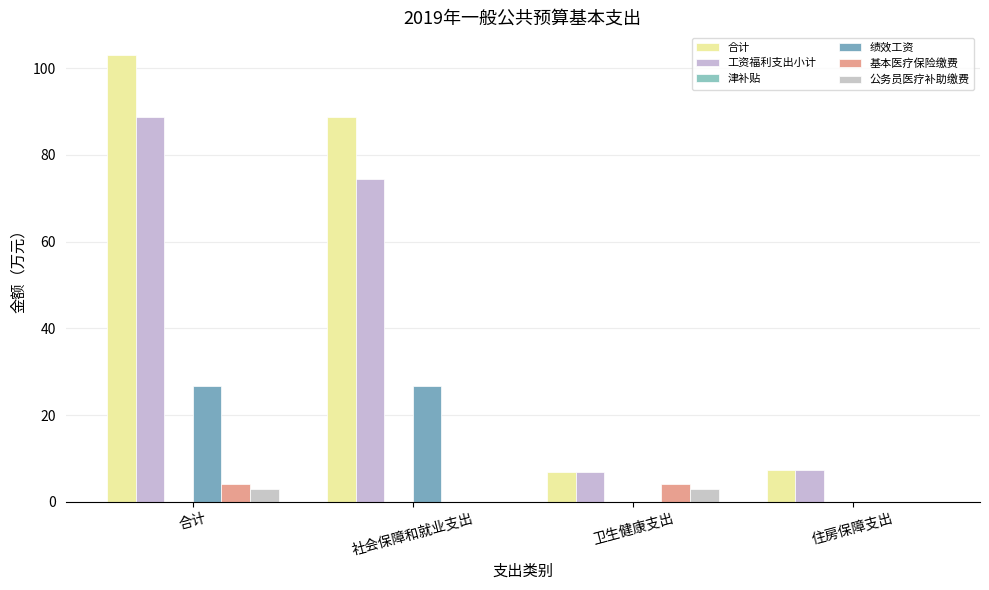

How many categories are shown in the chart?

4